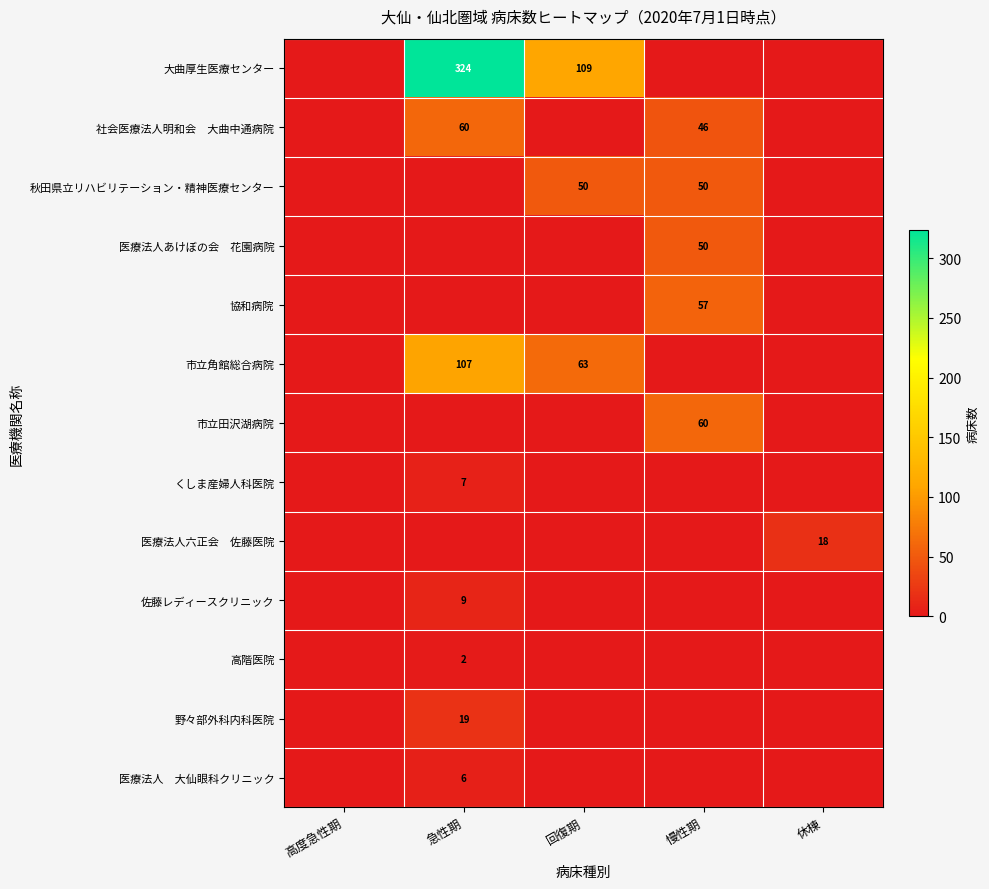

True or false: くしま産婦人科医院 has a value of 7 at 急性期.

True